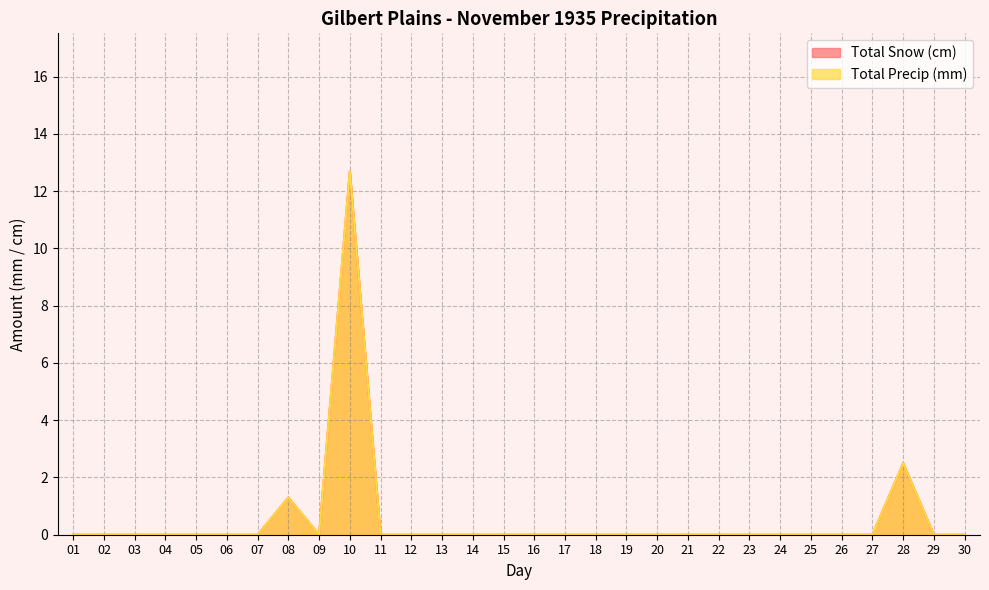

How many values in Total Snow (cm) are above zero?

3